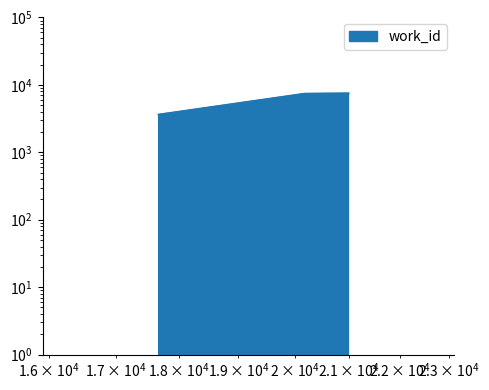

Is it true that the value at 20994 is 7476?

True